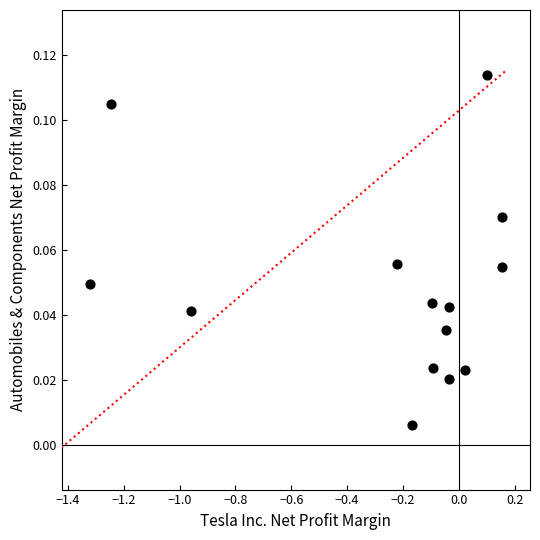

What is the range of X values (max minus min)?

1.5